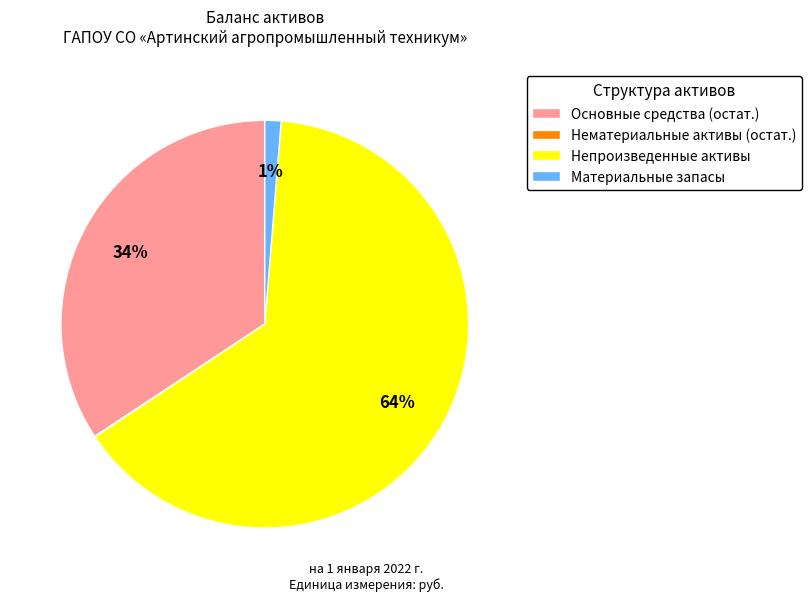

To the nearest percent, what is the average slice percentage?

25%